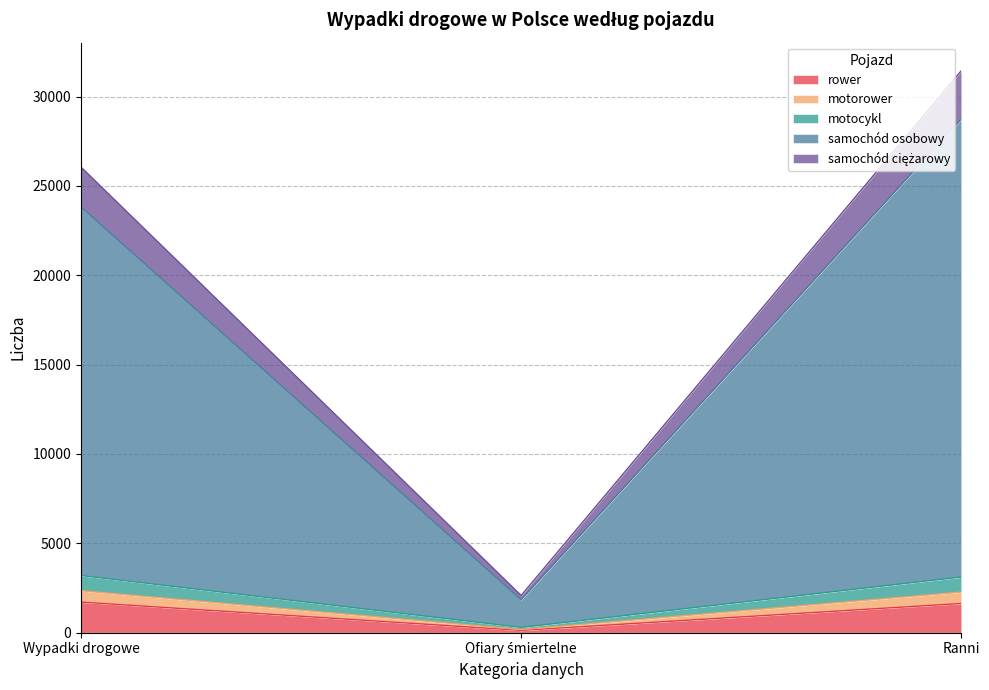

What is the highest value of the rower series?

1713